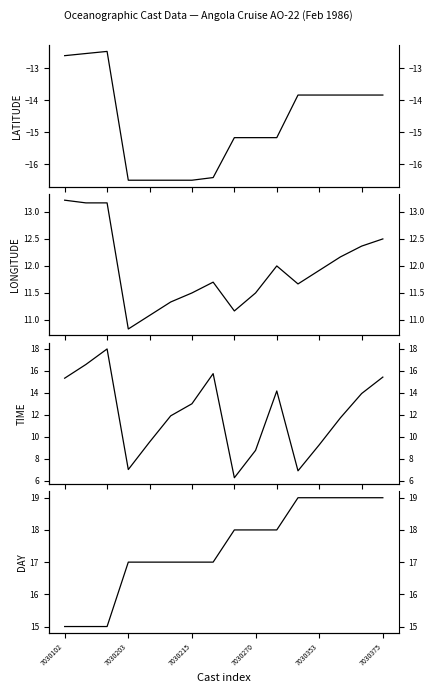

What is the smallest value displayed?

-16.5